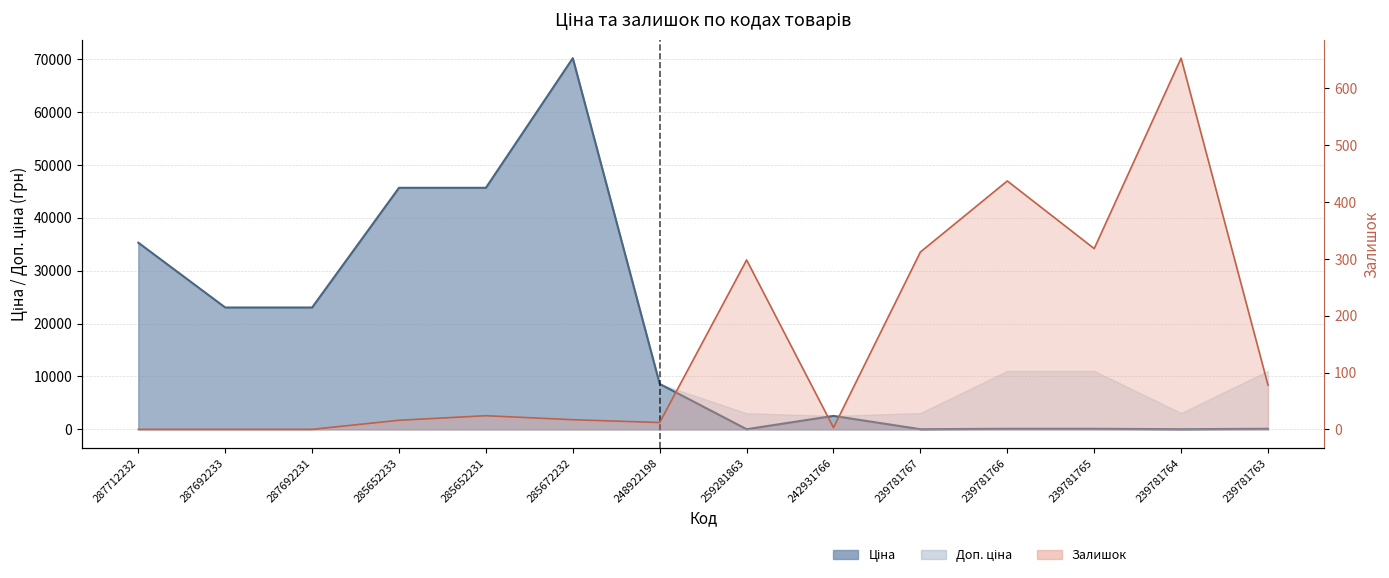

Between which two adjacent categories do Ціна and Залишок first intersect?

248922198 and 259281863